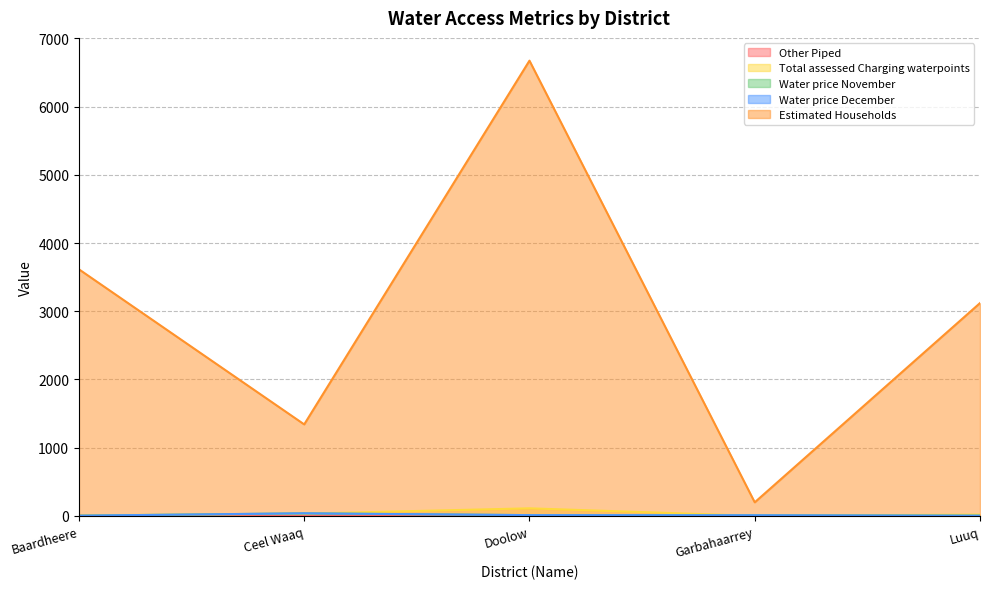

How many intersections are there between Water price December and Other Piped?

1